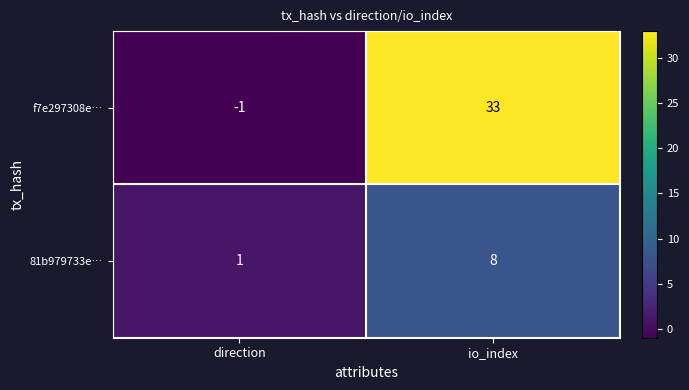

Is it true that 81b979733e… equals 8 at io_index?

True